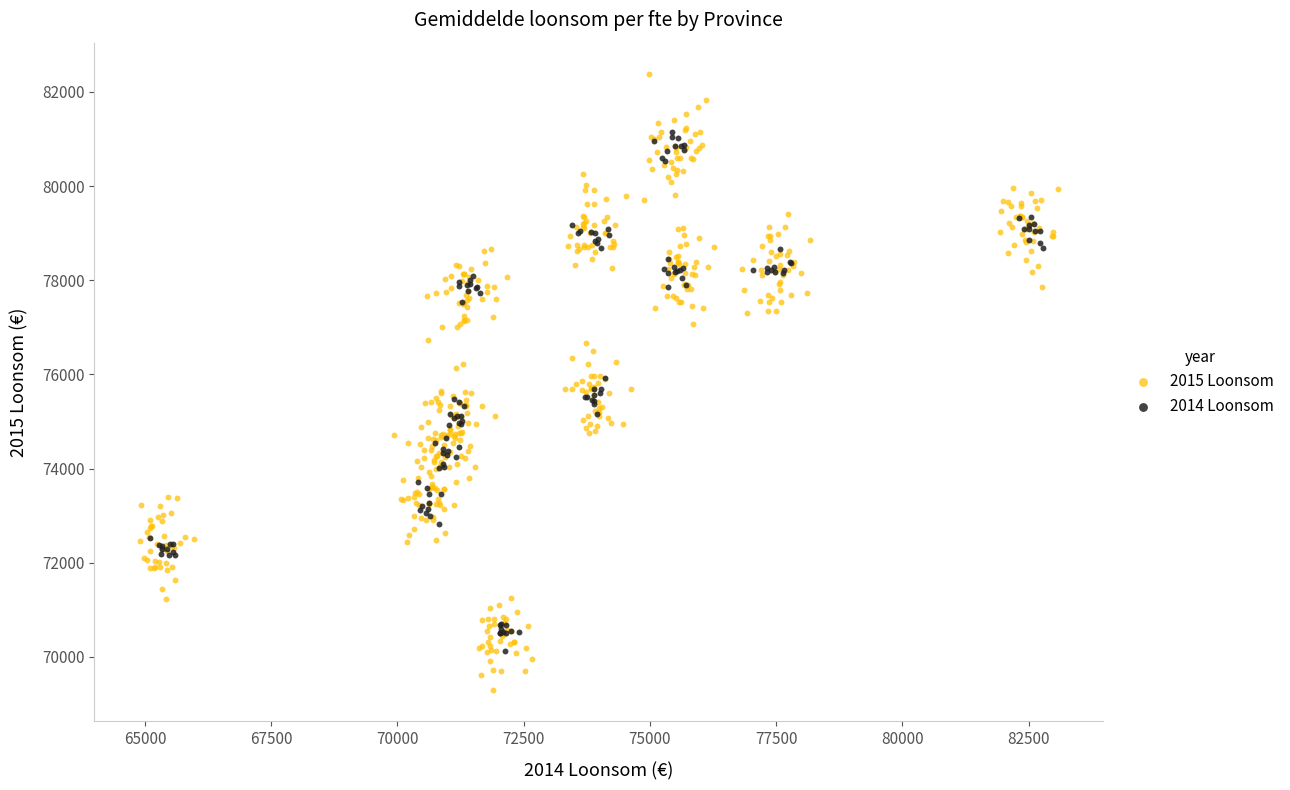

Which series contains the lowest Y value?

2015 Loonsom